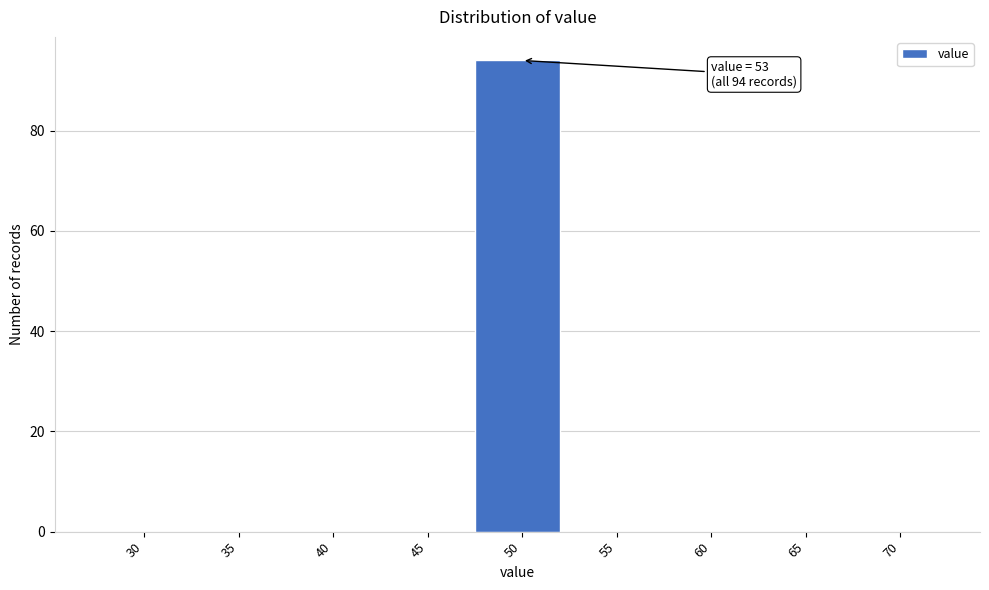

Reading right to left, transcribe all the data shown in this chart.

70=0	65=0	60=0	55=0	50=94	45=0	40=0	35=0	30=0